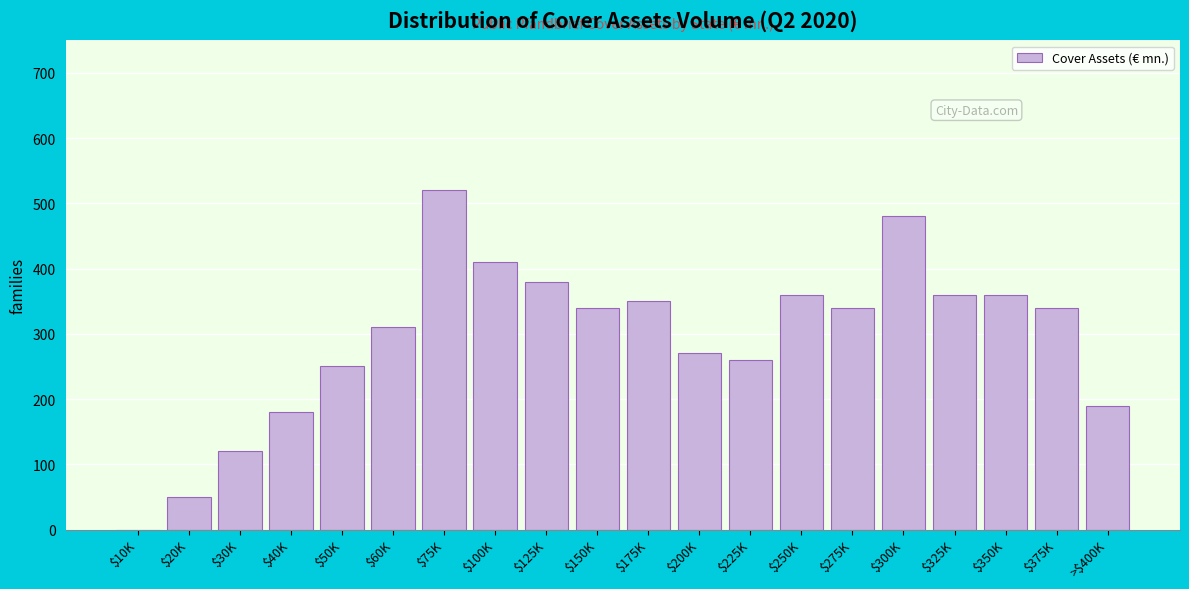

The value at >$400K is 294. True or false?

False